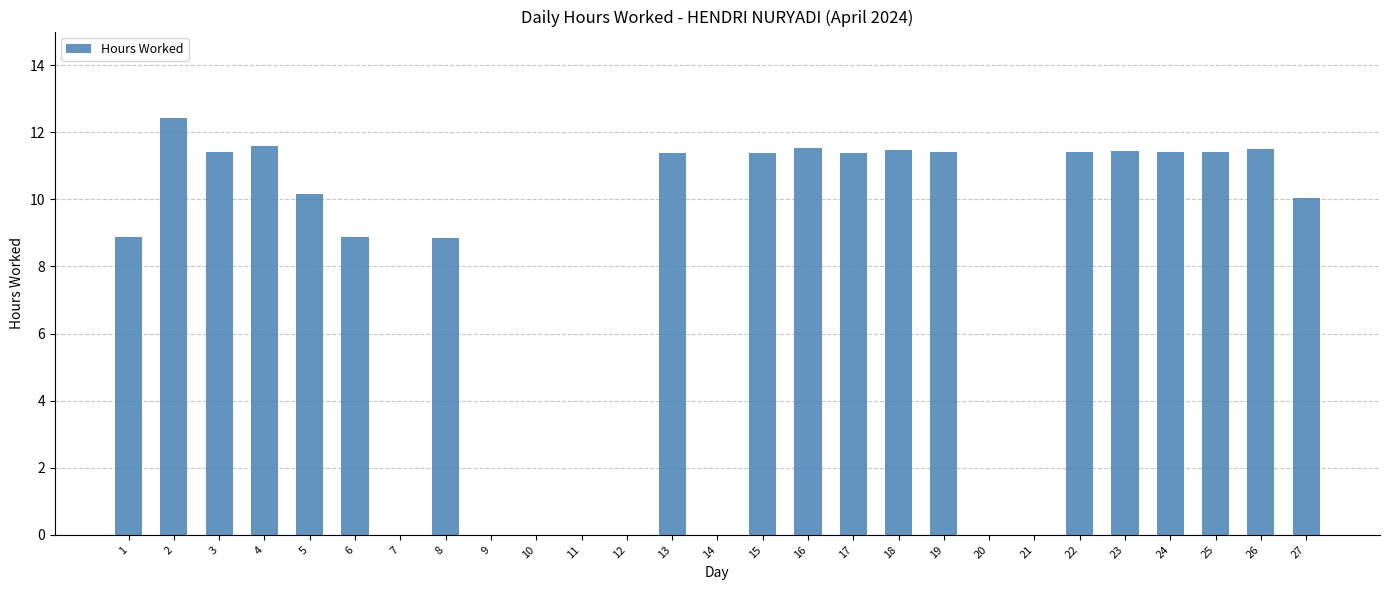

What is the approximate value at 16?

11.5